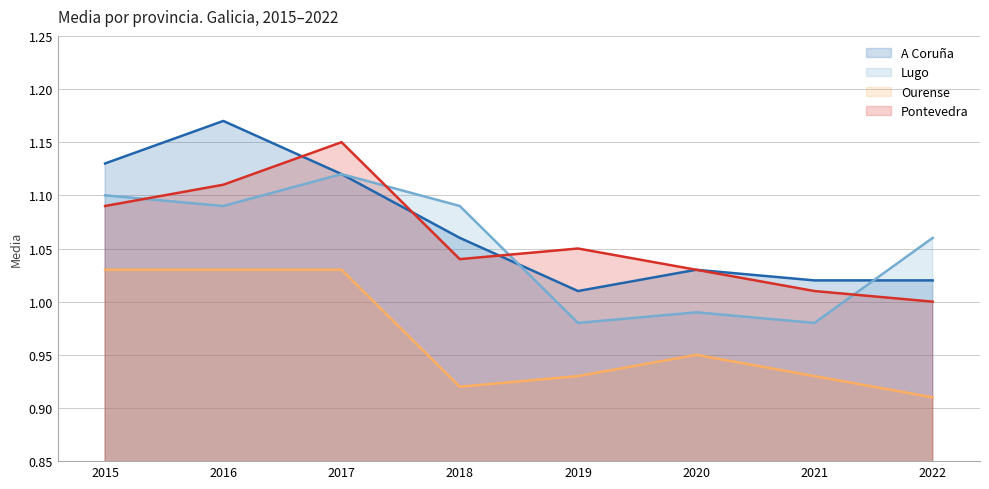

What is the value of the A Coruña point at the 2nd from the left?

1.2